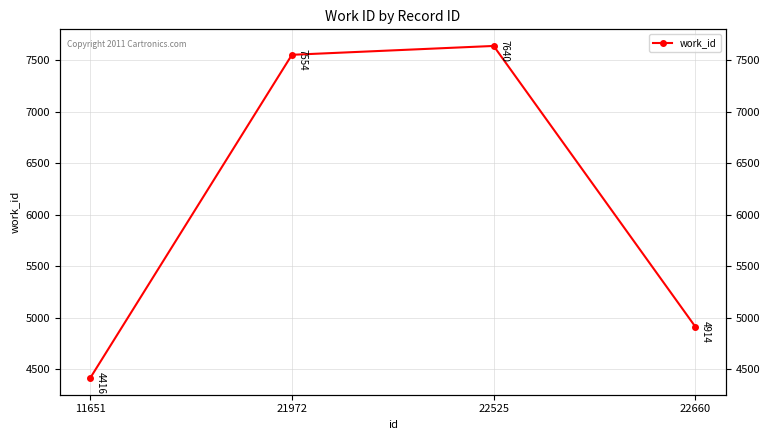

What is the value of the 1st point from the left?

4416